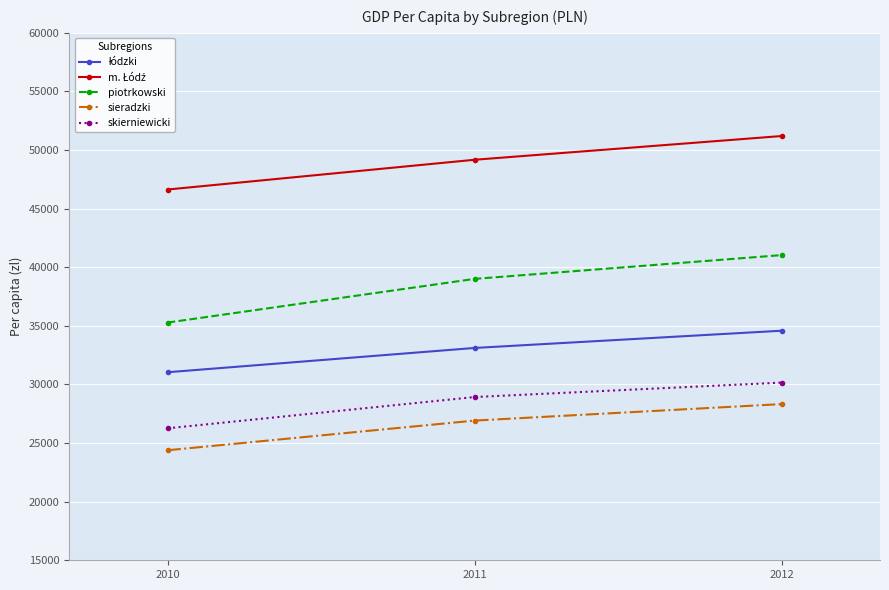

At which category does the chart reach its peak across all series?

2012